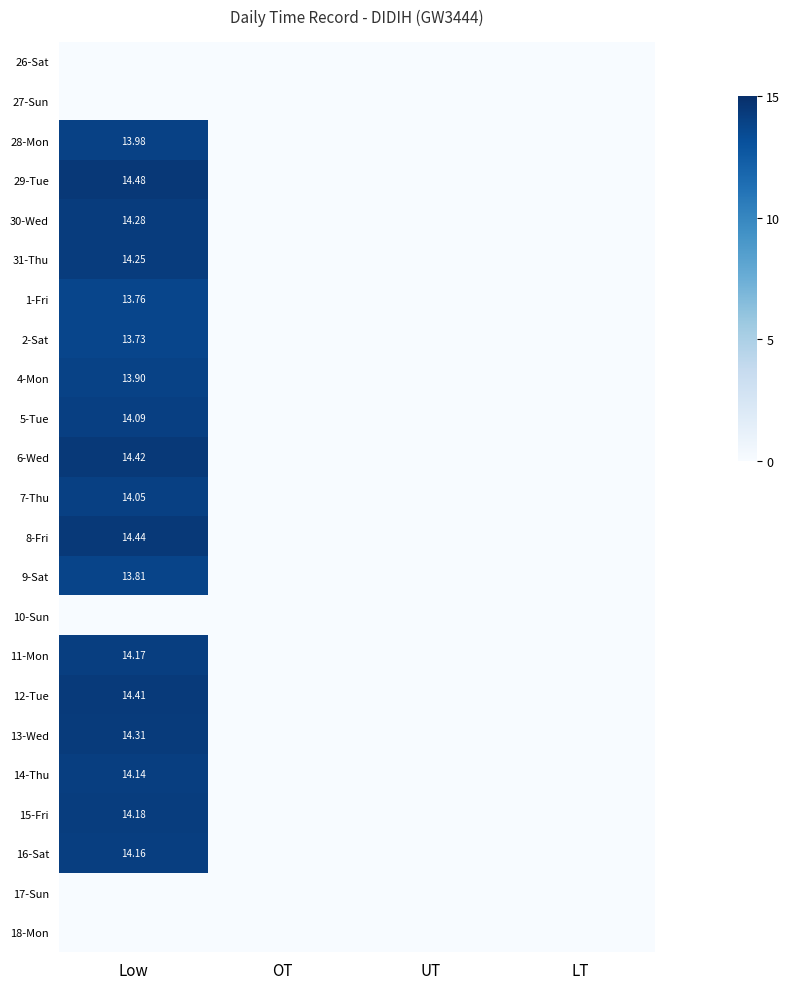

List the series in order of their peak value, highest first.

29-Tue, 8-Fri, 6-Wed, 12-Tue, 13-Wed, 30-Wed, 31-Thu, 15-Fri, 11-Mon, 16-Sat, 14-Thu, 5-Tue, 7-Thu, 28-Mon, 4-Mon, 9-Sat, 1-Fri, 2-Sat, 26-Sat, 27-Sun, 10-Sun, 17-Sun, 18-Mon